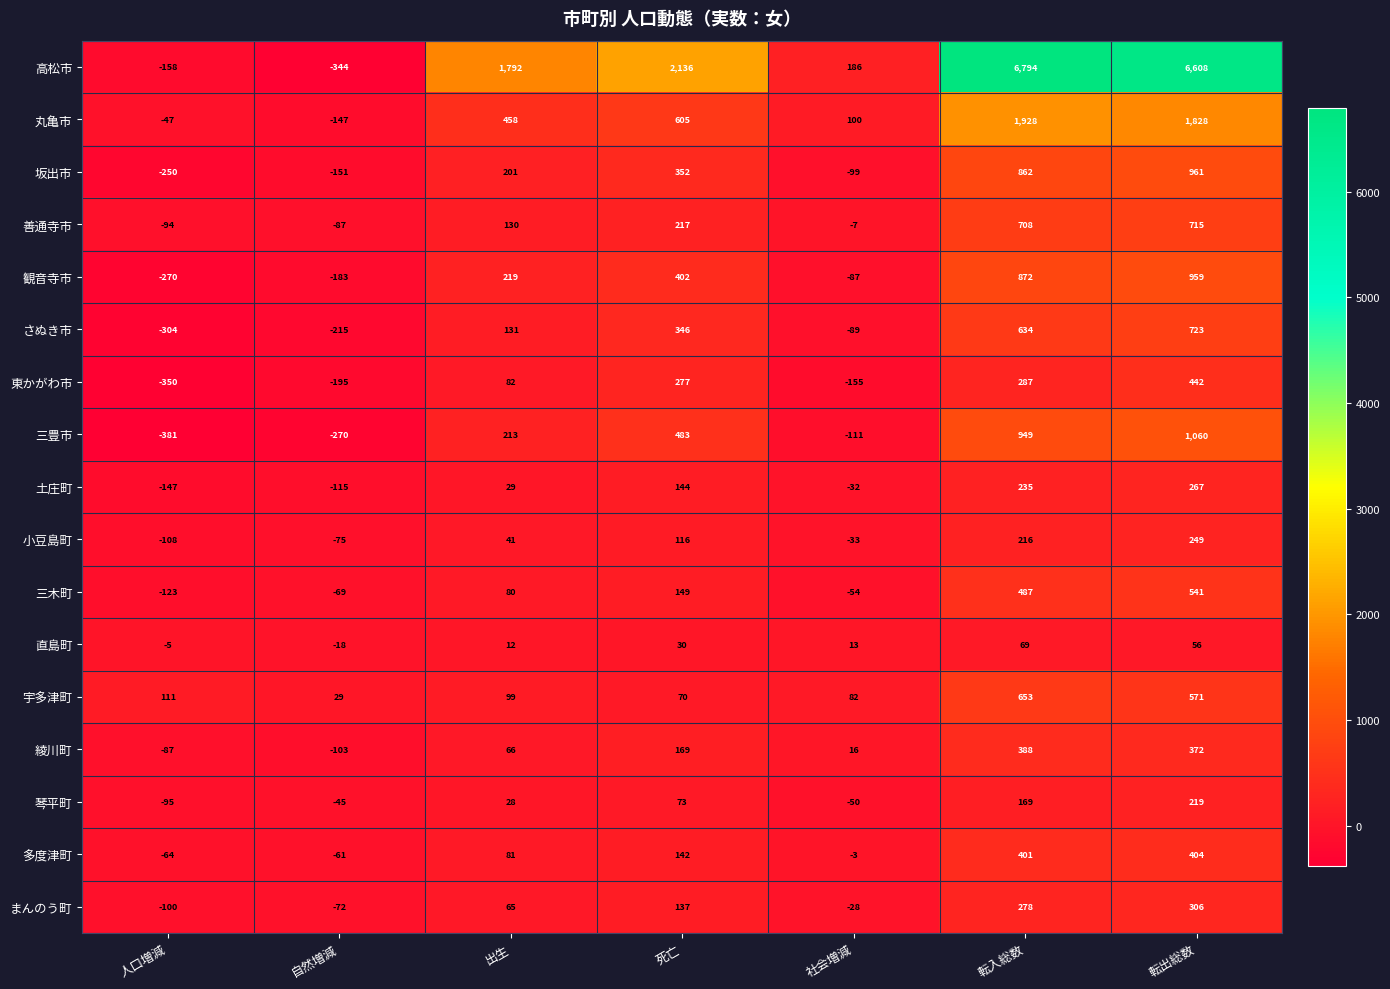

At which category is the sum across all series the highest?

転出総数